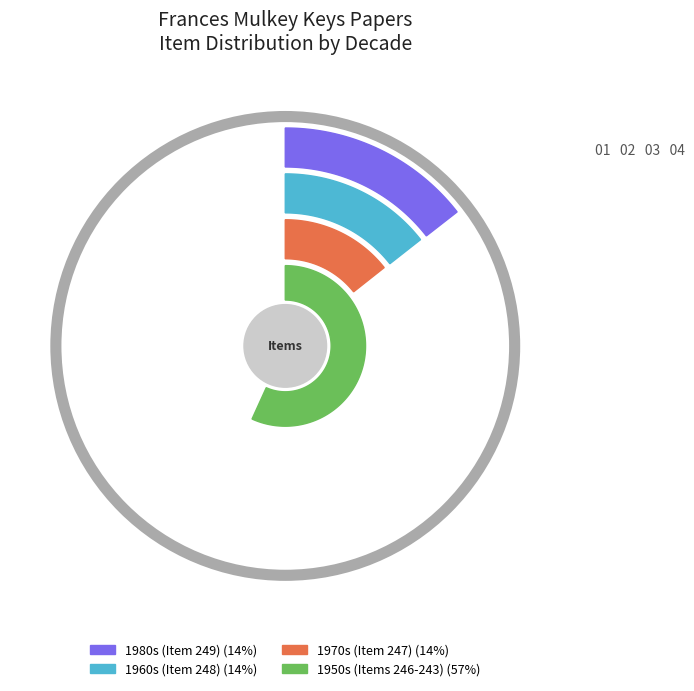

What is the ratio of the value at Item 249 to the value at Item 246?

1.0